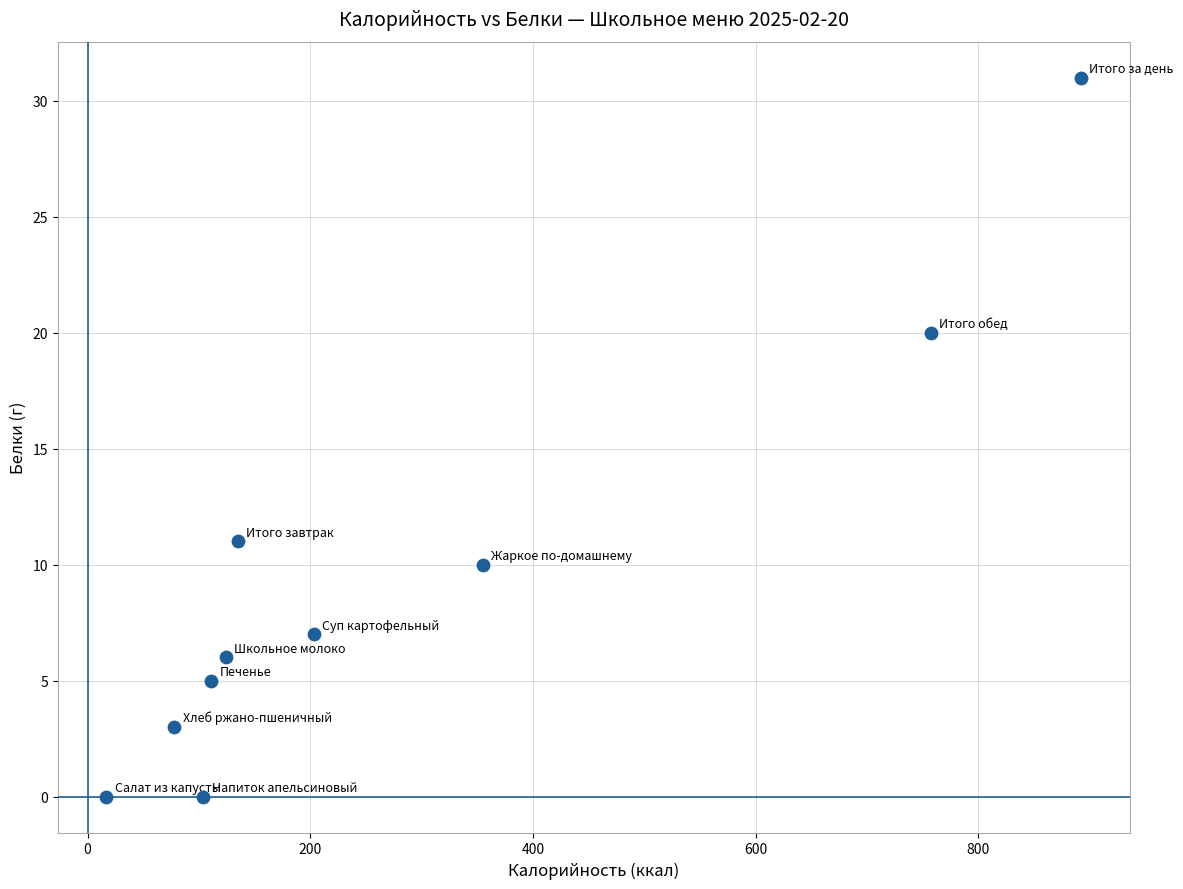

What is the range of Y values (max minus min)?

31